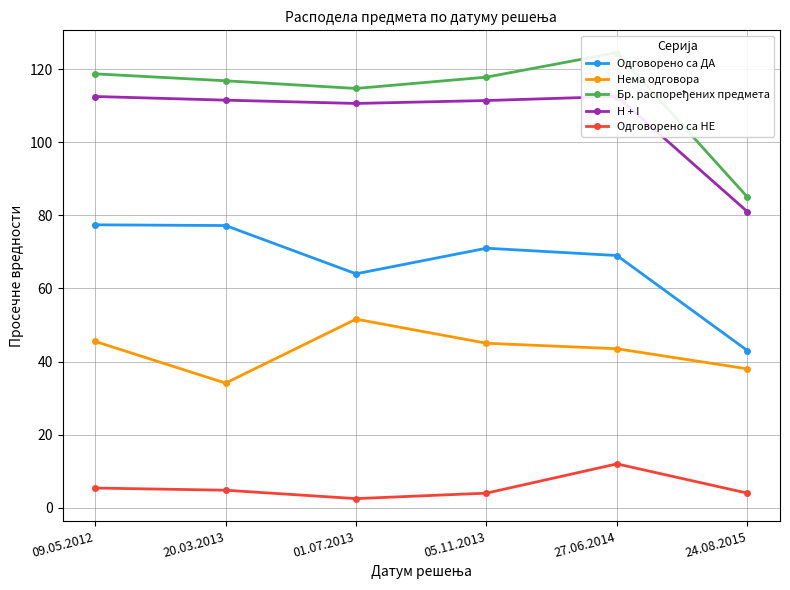

What is the label of the 6th point from the right?

09.05.2012